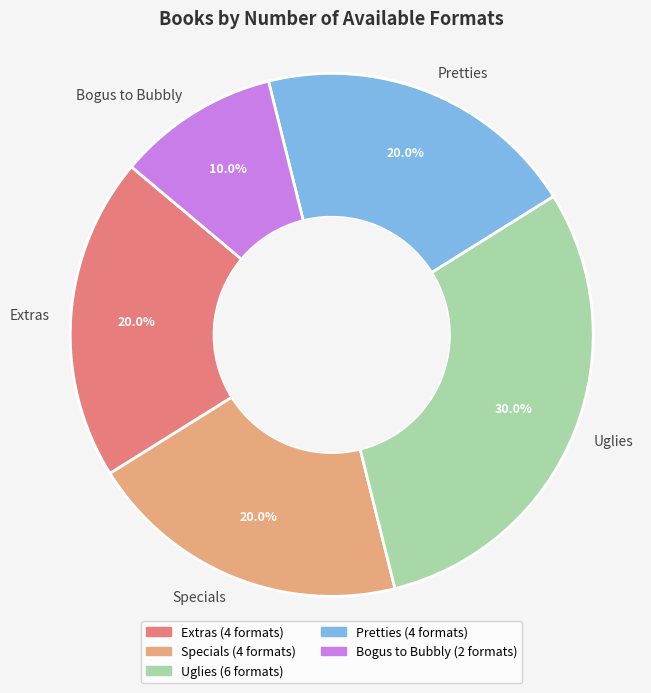

How many slices are in this pie chart?

5